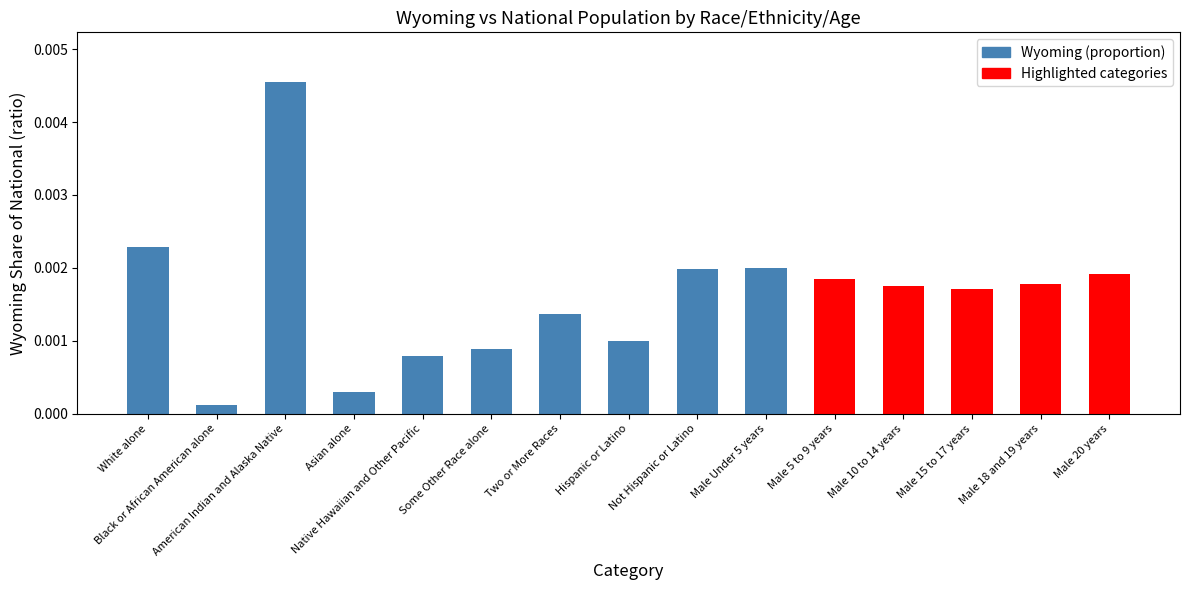

The chart shows a value of 0.0 at Not Hispanic or Latino. True or false?

False